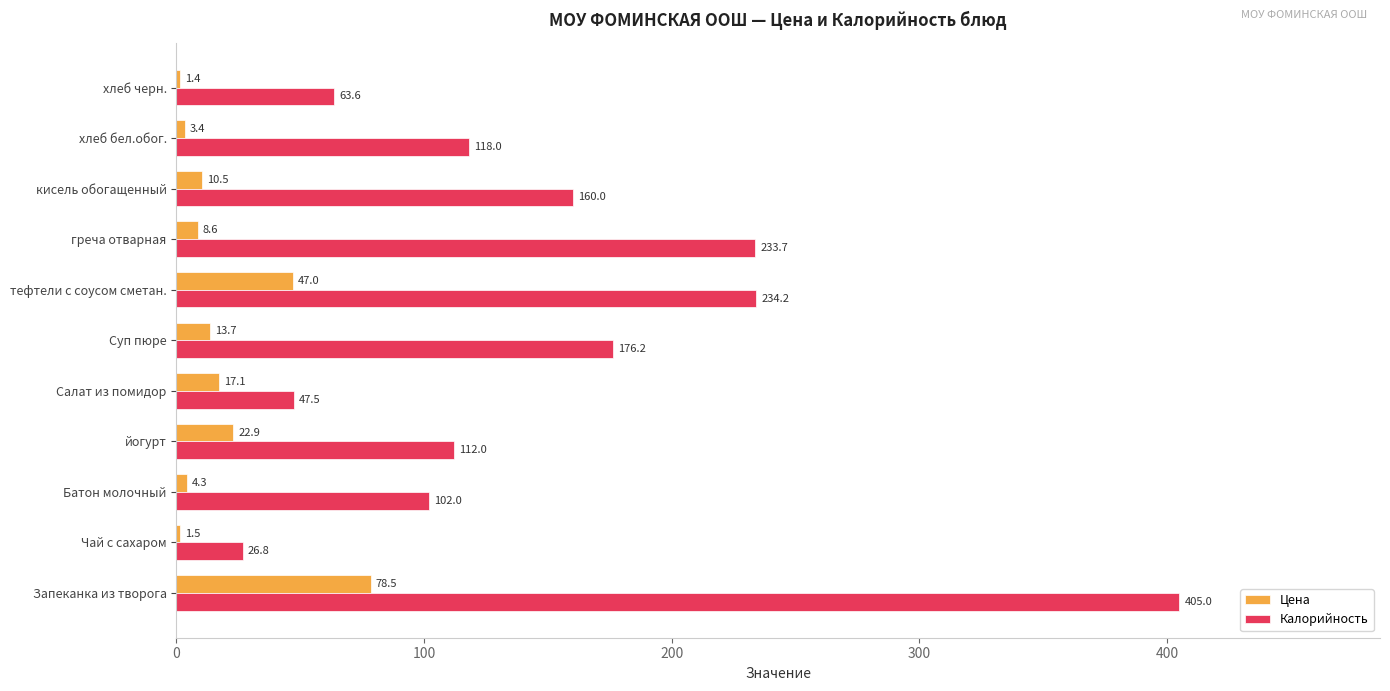

What is the maximum value for Калорийность?

405.0